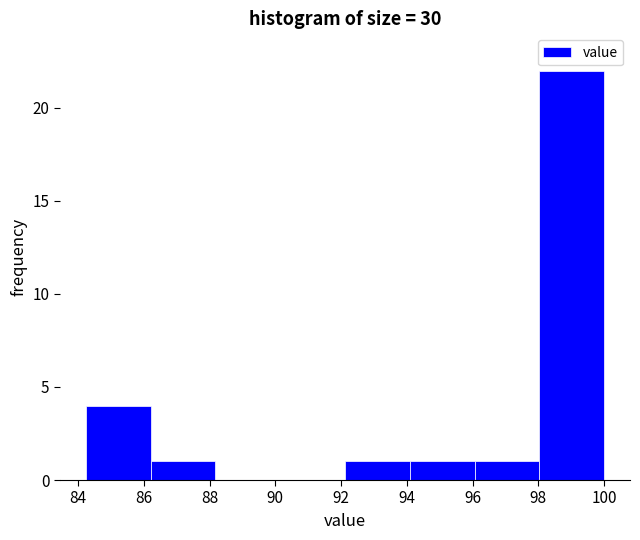

Reading left to right, transcribe this chart: for each bar, give the range it covers on the x-axis and its height. Neither the bar edges nor the heights are printed on the chart, so give them approximately, as read against the axes.

84.2 to 86.2: 4
86.2 to 88.2: 1
88.2 to 90.2: 0
90.2 to 92.2: 0
92.2 to 94.0: 1
94.0 to 96.0: 1
96.0 to 98.0: 1
98.0 to 100.0: 22